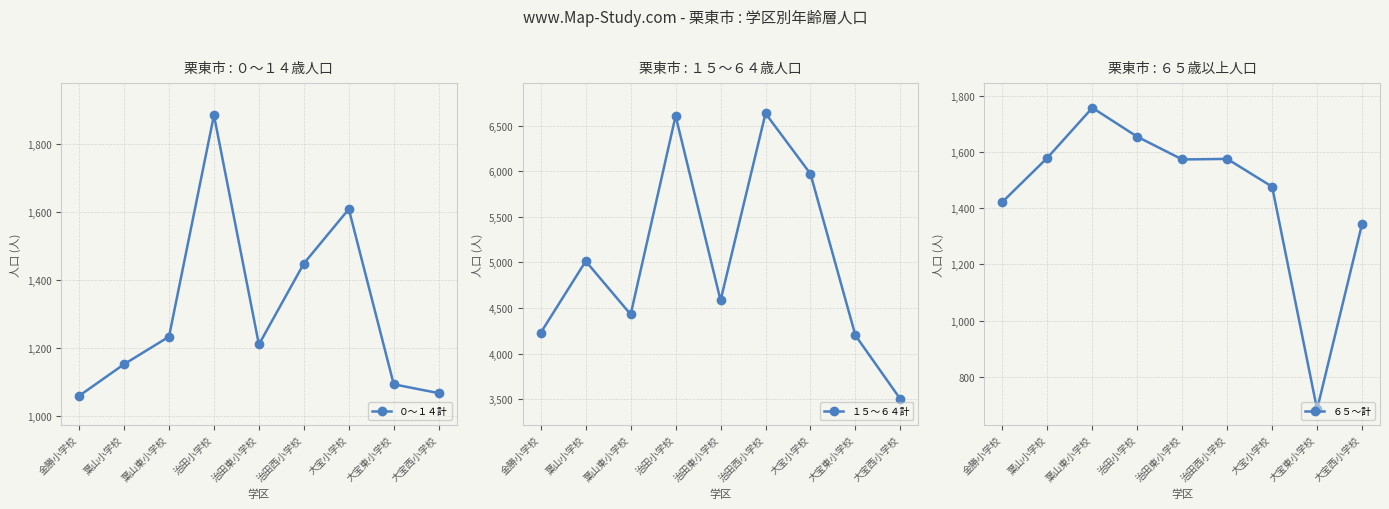

Which category has the highest value across all series?

治田西小学校